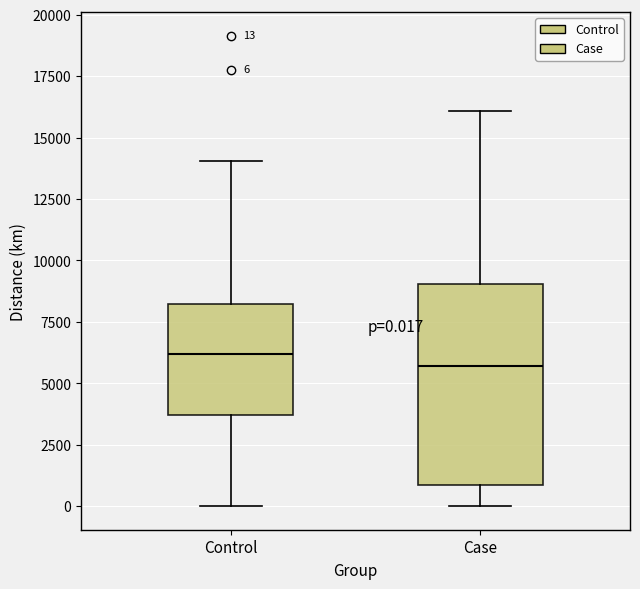

Comparing the boxes themselves (not the whiskers), which one is the tallest?

Case